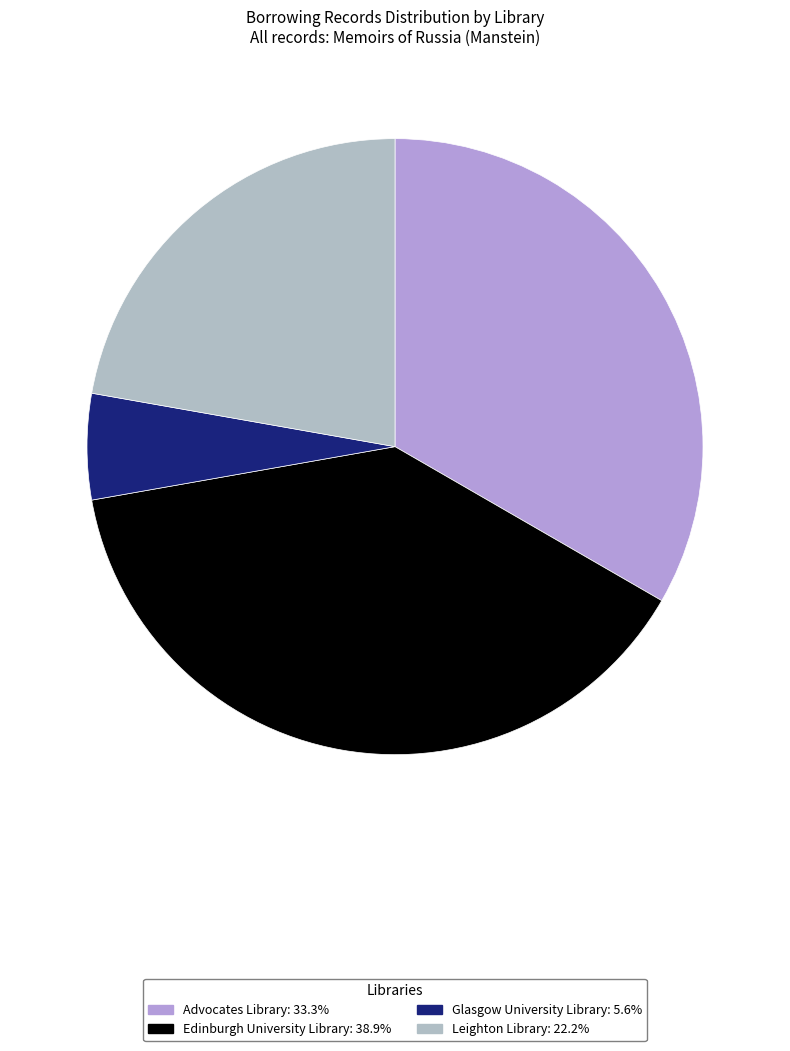

What is the largest slice in the pie chart?

Edinburgh University Library